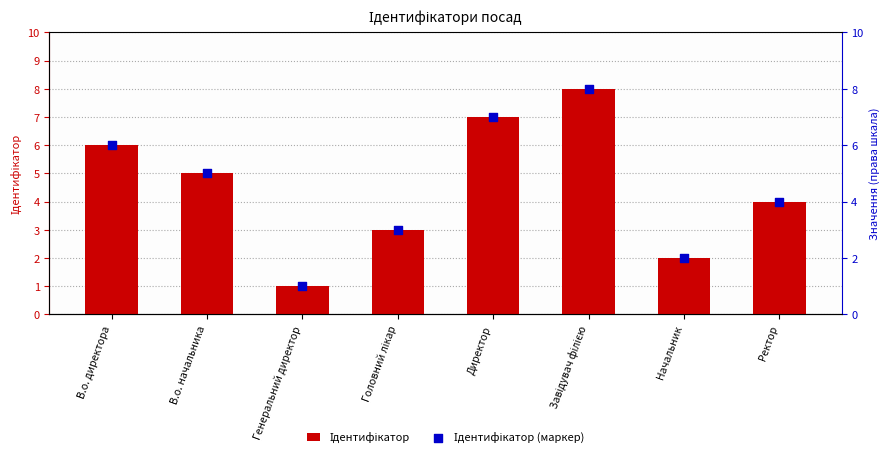

Which series has the widest spread of Y values?

Ідентифікатор